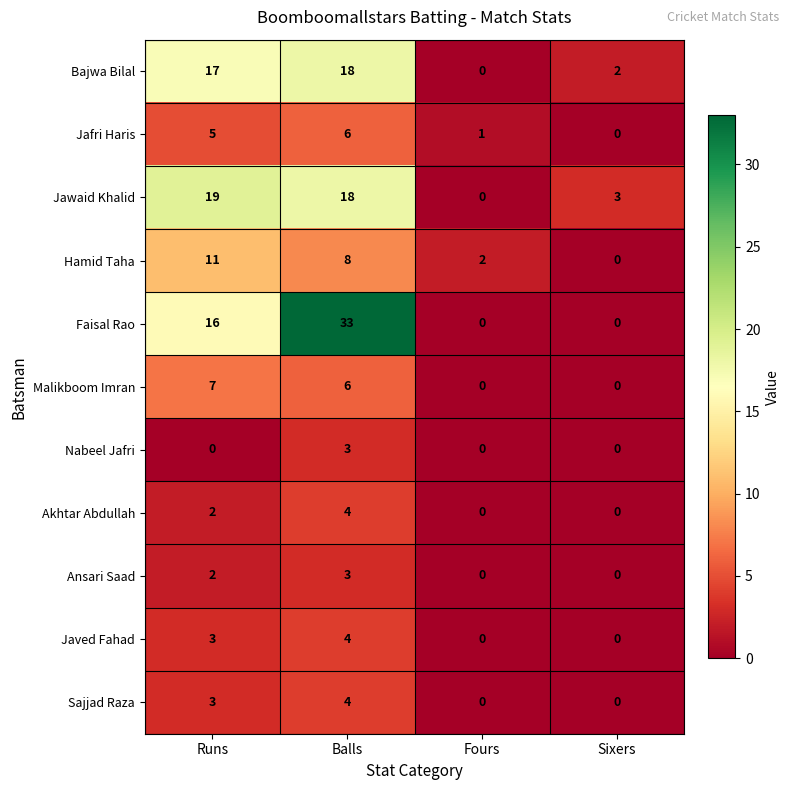

What is the sum of the Bajwa Bilal values at Runs and Balls?

35